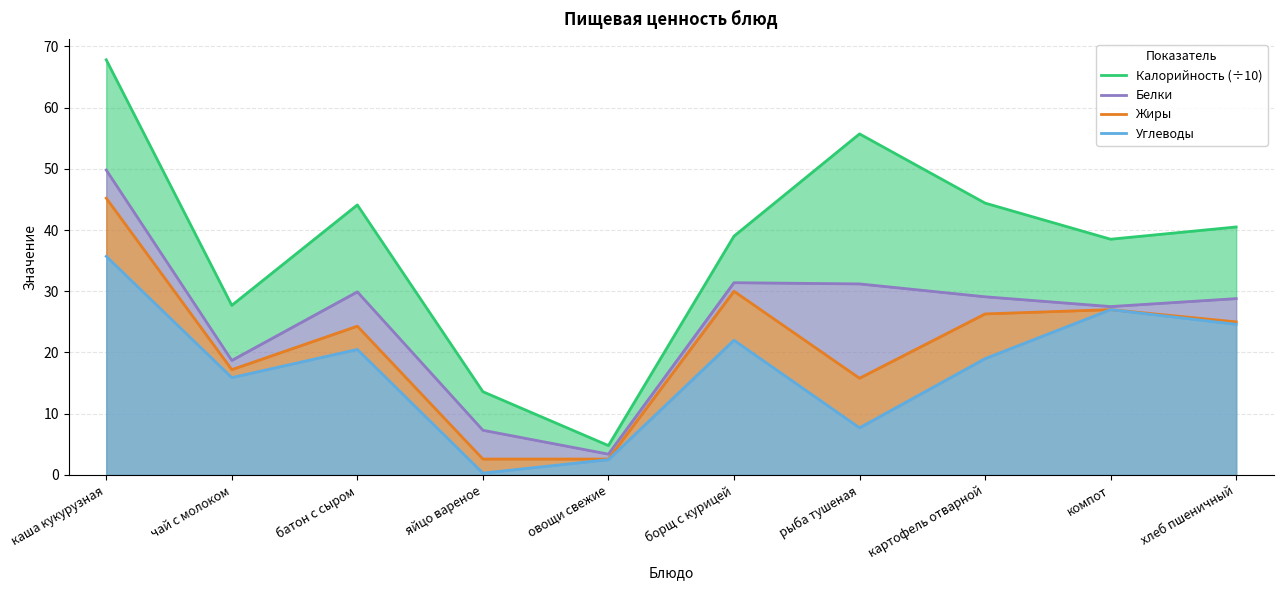

List the series in order of their overall mean, highest first.

Калорийность (÷10), Белки, Жиры, Углеводы